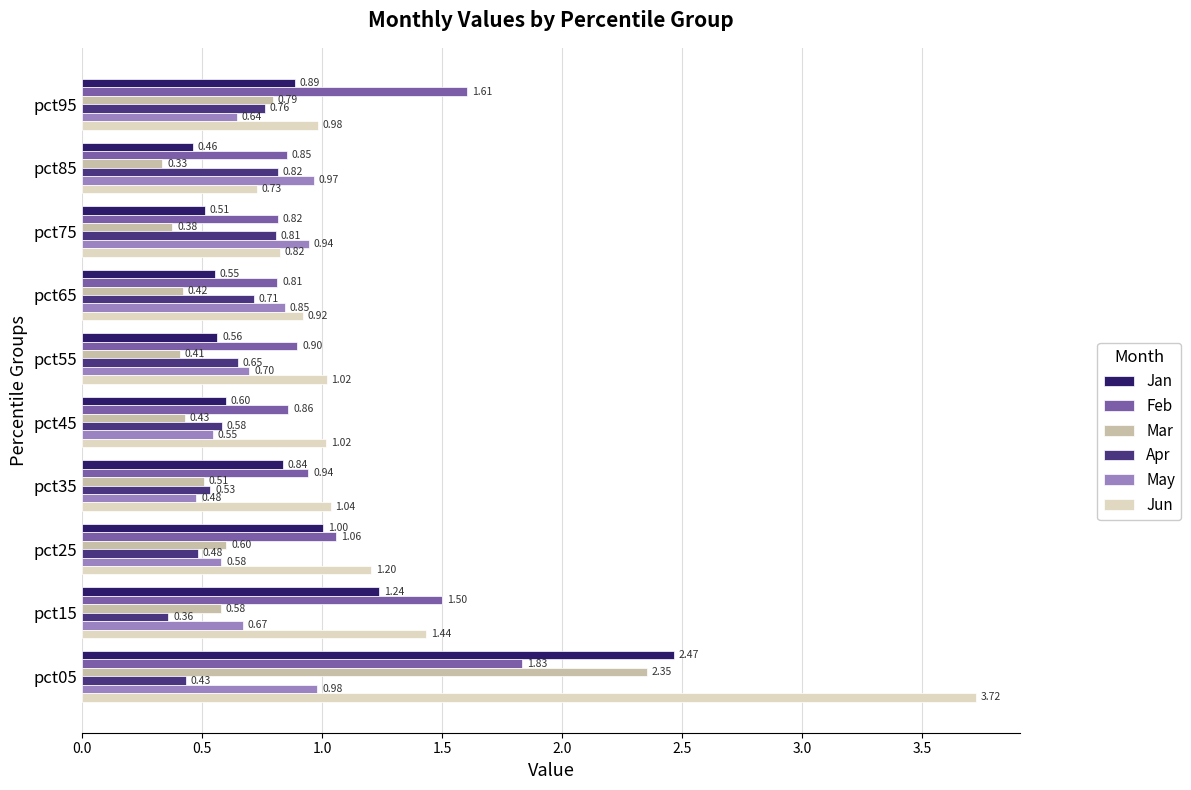

What is the spread (max minus min) of values at pct85?

0.6